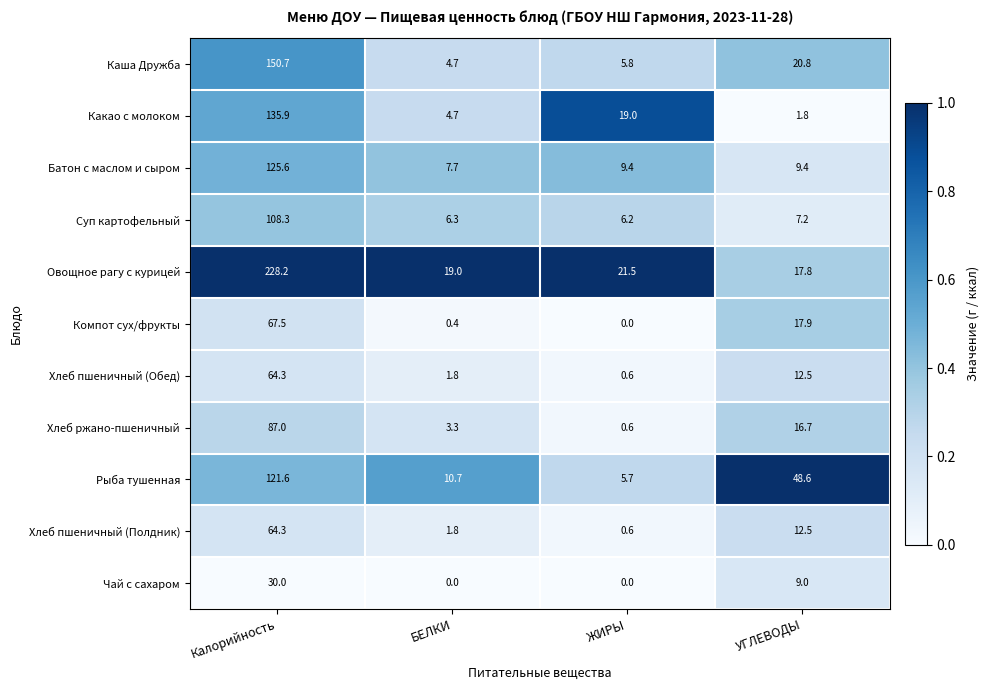

What is the minimum value for Батон с маслом и сыром?

7.7